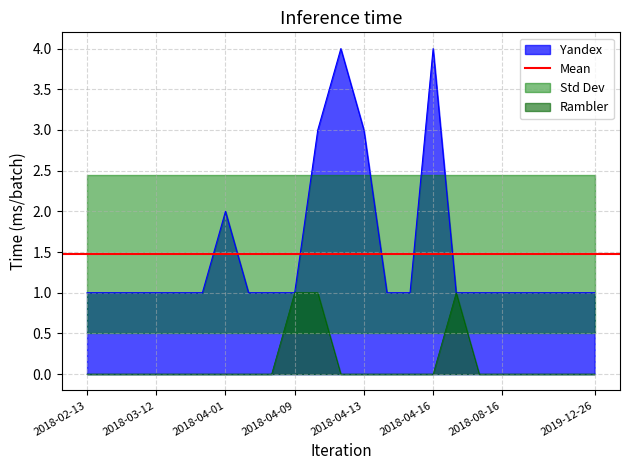

True or false: Rambler and Yandex cross at least once.

False